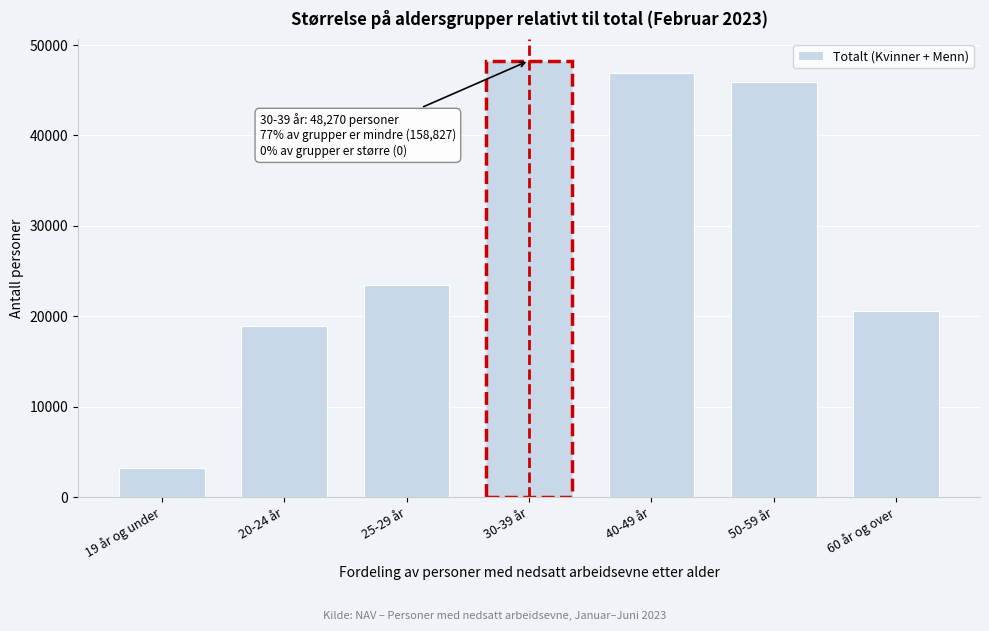

Reading left to right, extract all data points from this chart.

19 år og under=3193	20-24 år=18904	25-29 år=23405	30-39 år=48270	40-49 år=46879	50-59 år=45917	60 år og over=20529